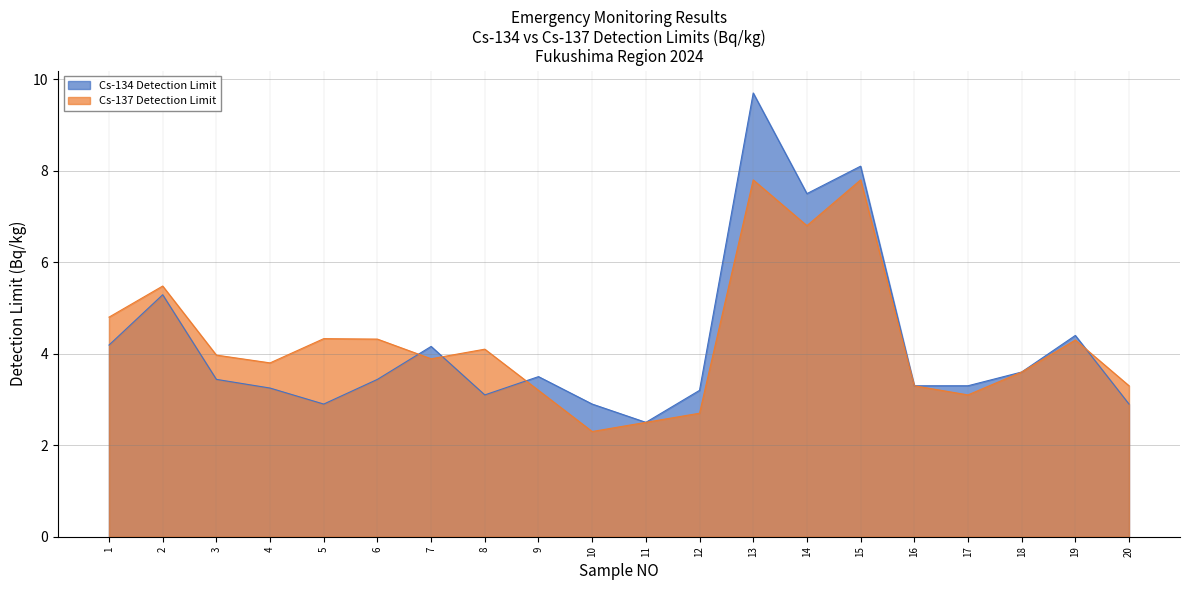

Which series has the widest spread of values?

Cs-134 Detection Limit